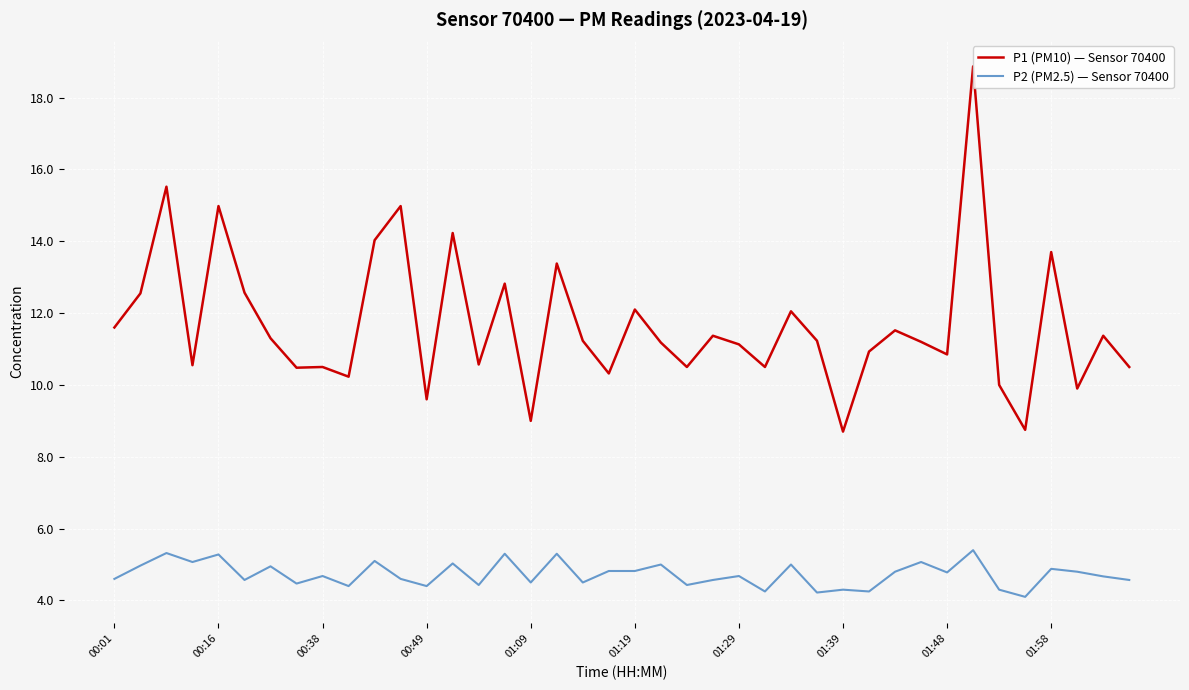

True or false: P2 (PM2.5) — Sensor 70400 and P1 (PM10) — Sensor 70400 intersect in this chart.

False